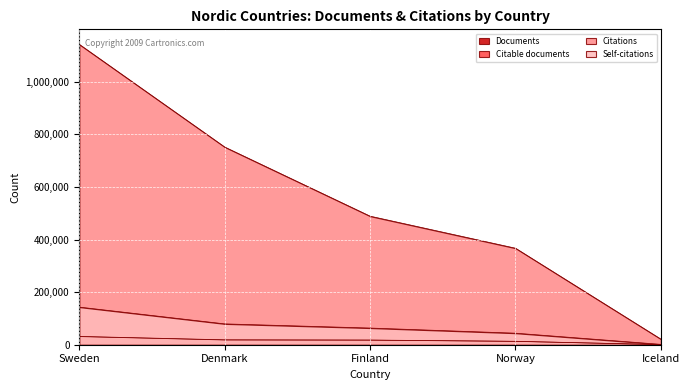

Reading right to left, list all the values displayed in this chart.

Documents: 535	13118	17795	18709	31643
Citable documents: 513	12666	17320	17921	30888
Citations: 21285	367176	489091	752126	1142736
Self-citations: 1416	43887	63426	79278	143113